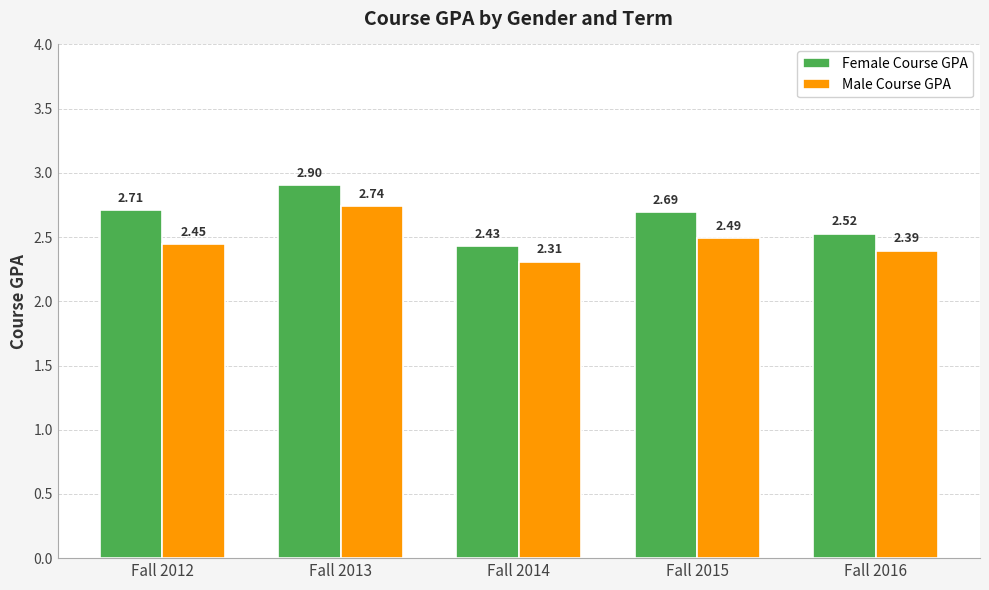

Which series has the largest range (max minus min)?

Female Course GPA